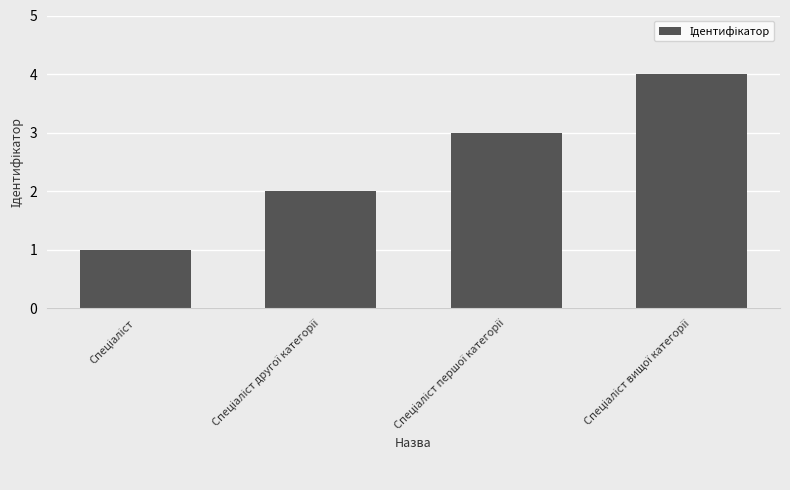

What is the sum of all values?

10